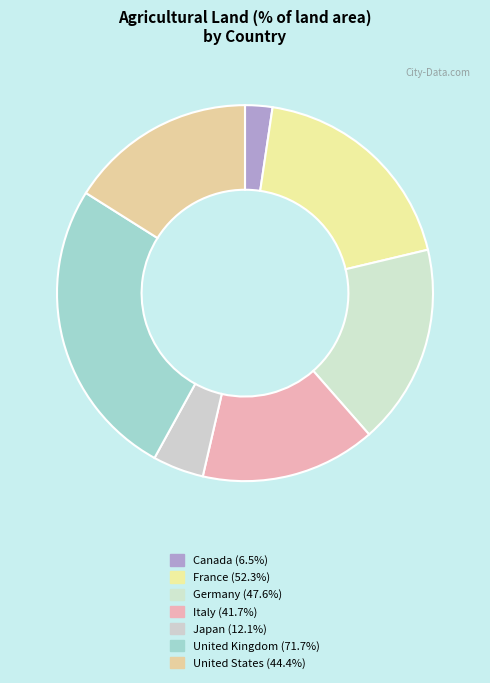

Count the number of slices in the pie.

7